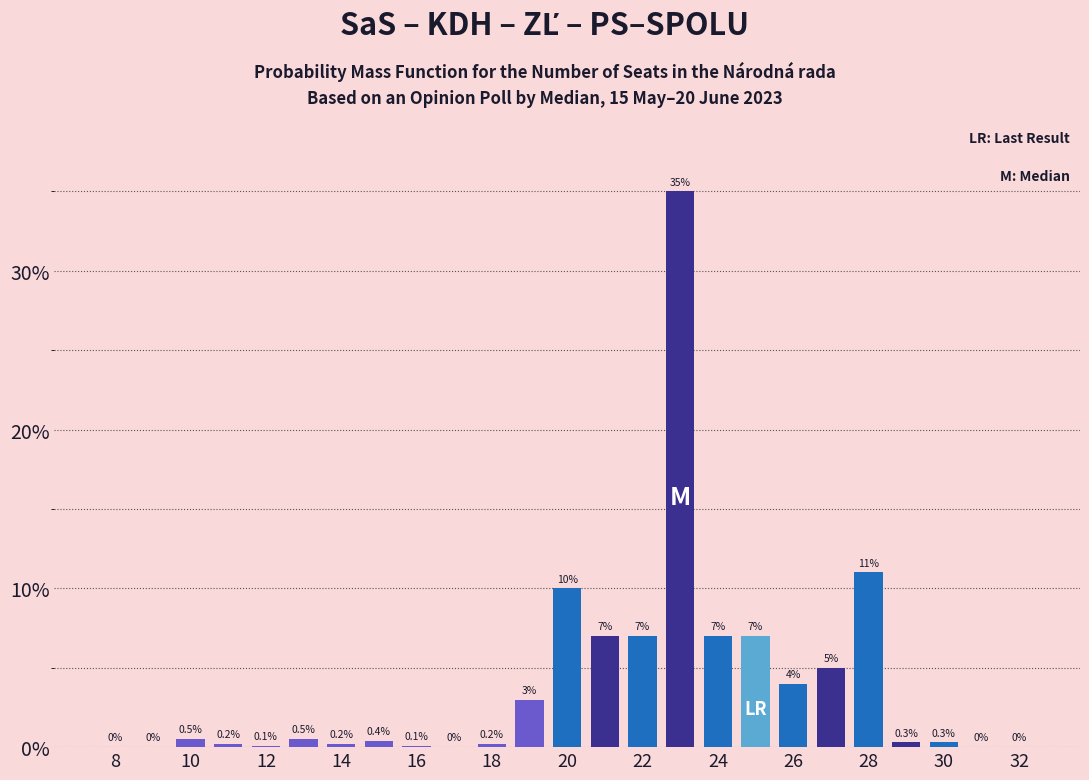

How many values are above zero?

20